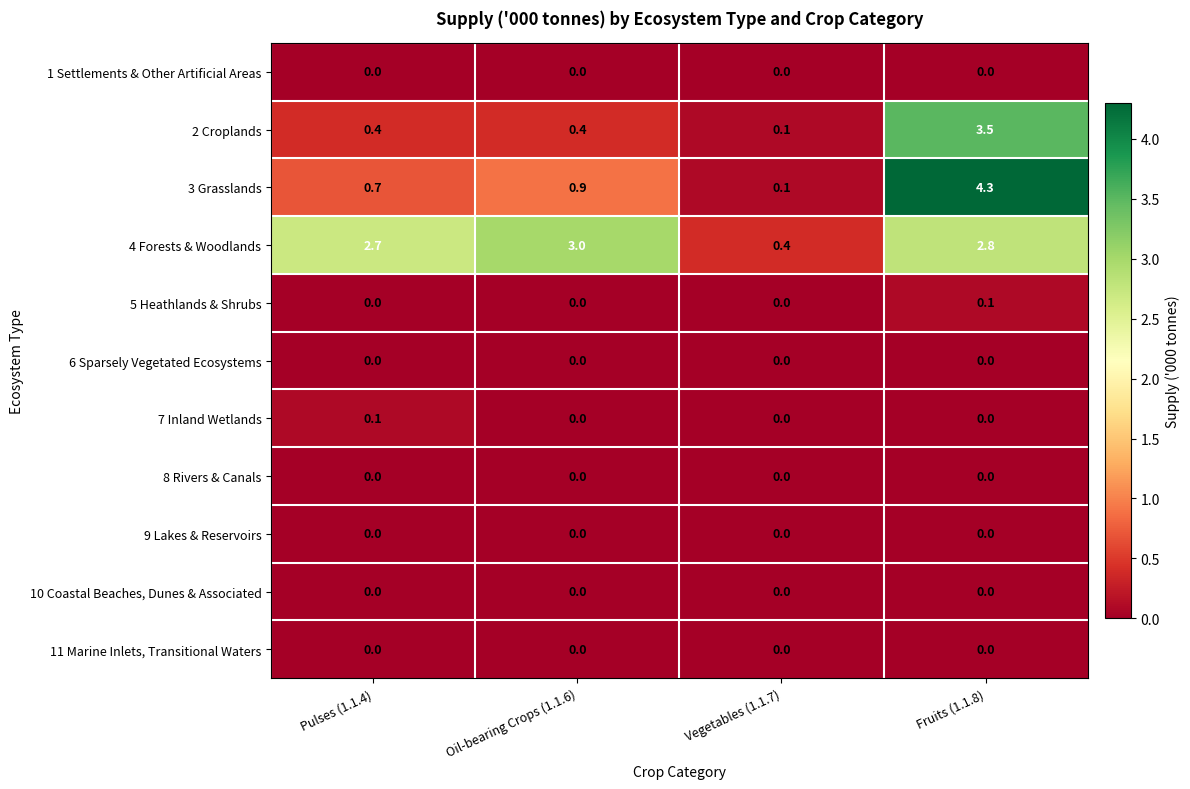

What is the sum of the 4 Forests & Woodlands values at Fruits (1.1.8) and Oil-bearing Crops (1.1.6)?

5.8